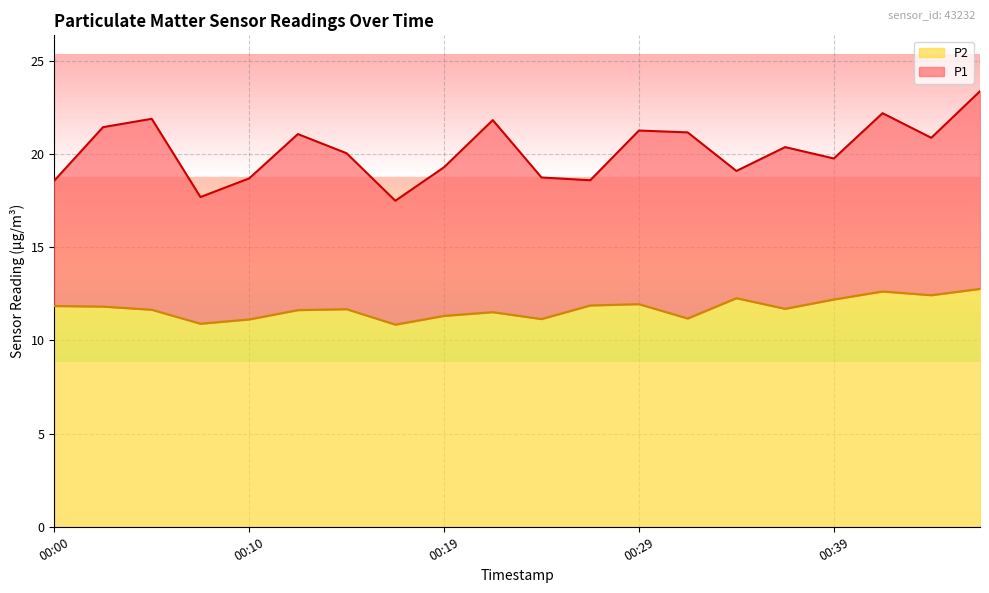

What is the sum of all P2 line values?

234.5